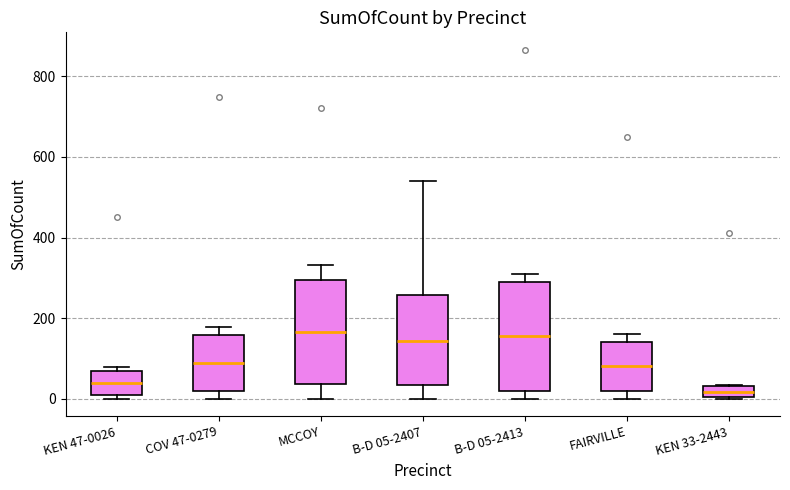

Which box has the lowest median line?

KEN 33-2443